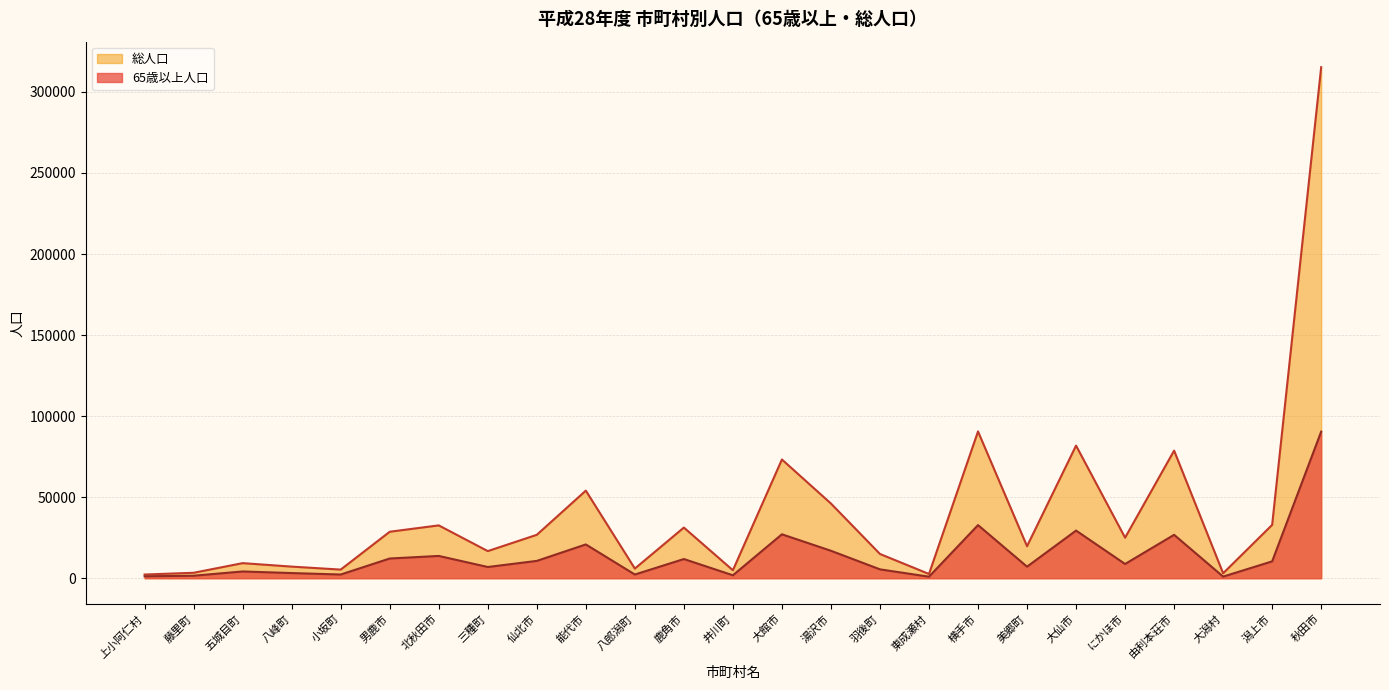

What is the label of the 9th point from the left?

仙北市